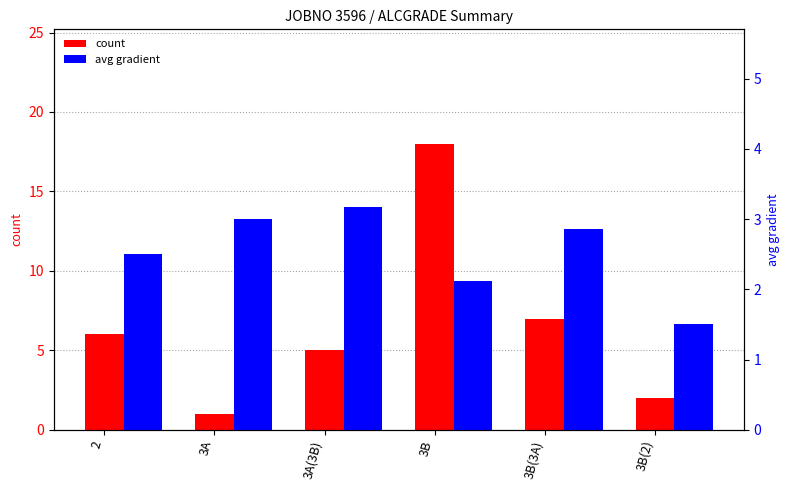

Which category has the lowest value in the count series?

3A